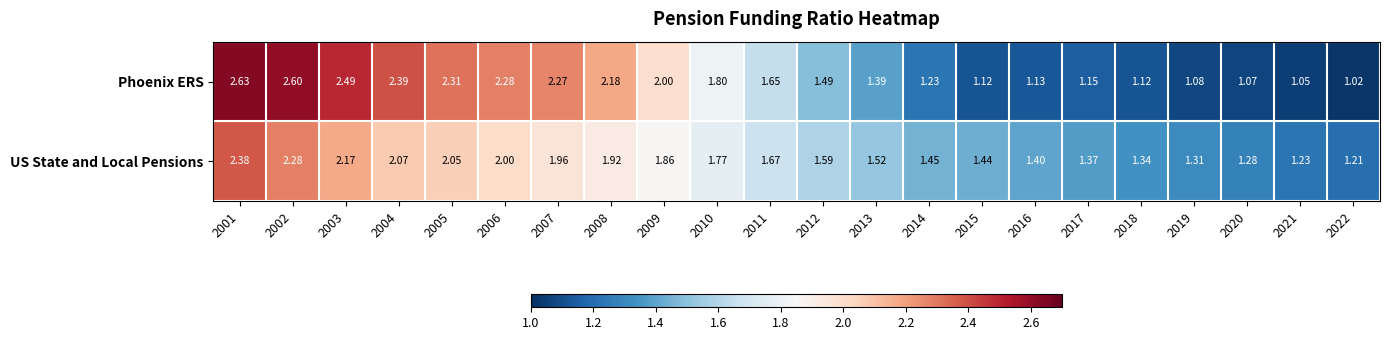

What is the difference between the highest and lowest values at 2006?

0.3